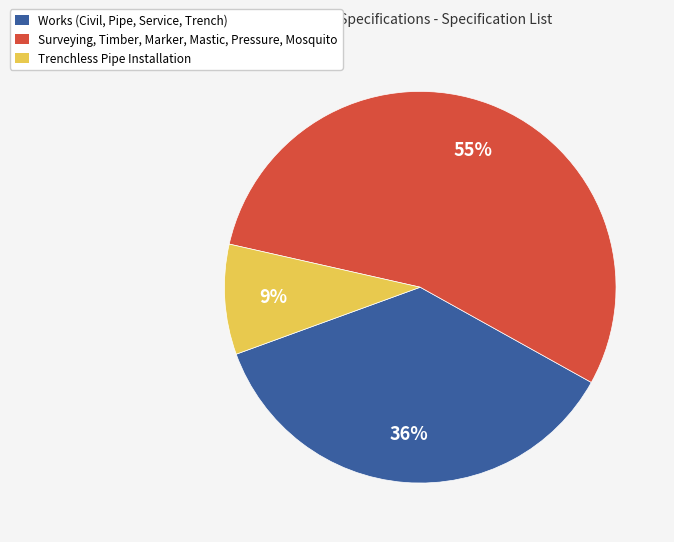

Which slice represents more than half of the pie?

Surveying, Timber, Marker, Mastic, Pressure, Mosquito